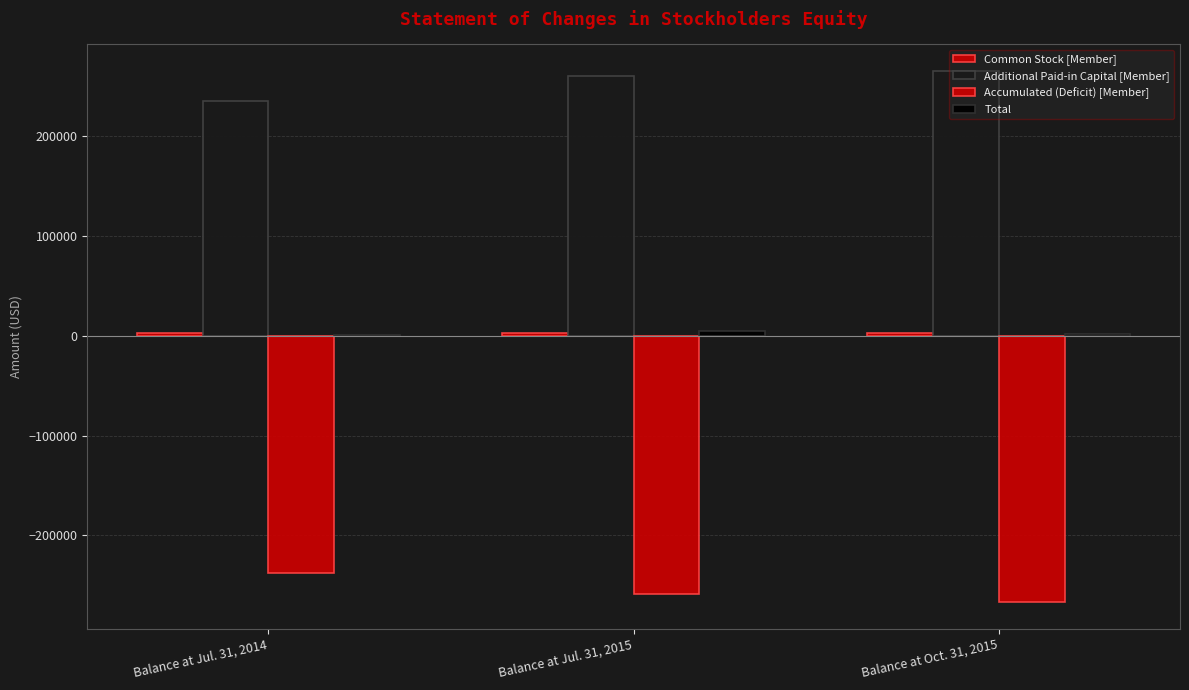

True or false: Common Stock [Member] has a value of 4010 at Balance at Jul. 31, 2015.

False